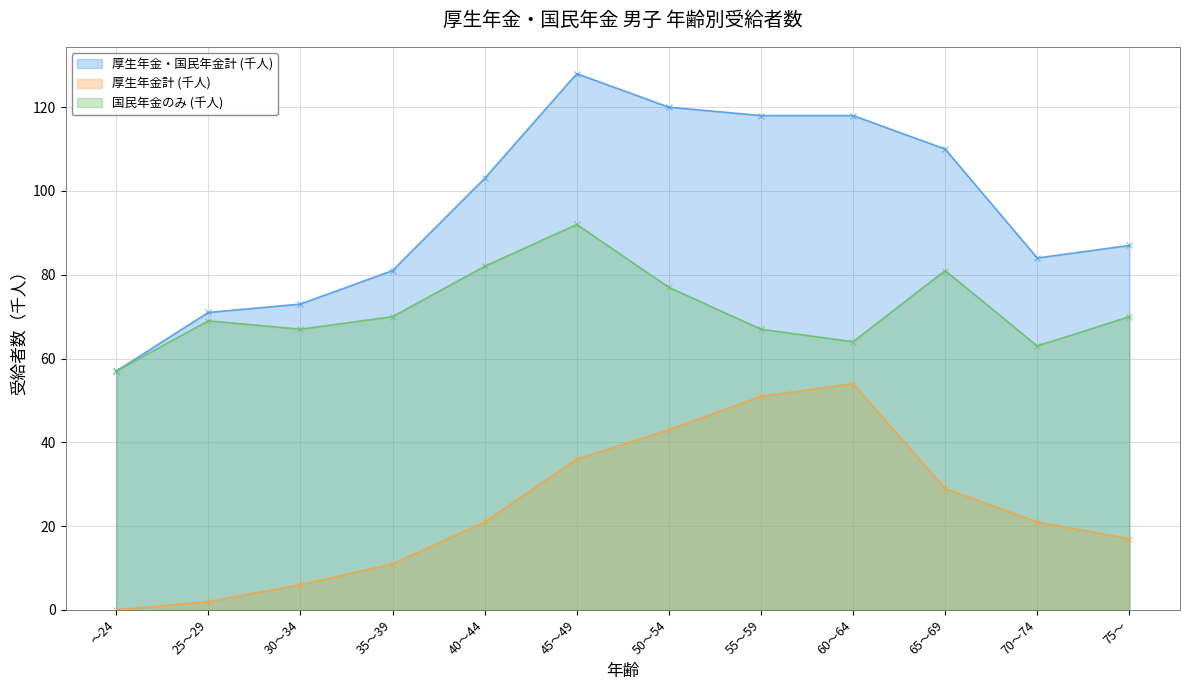

Which series changed the most between 55～59 and 70～74?

厚生年金・国民年金計 (千人)